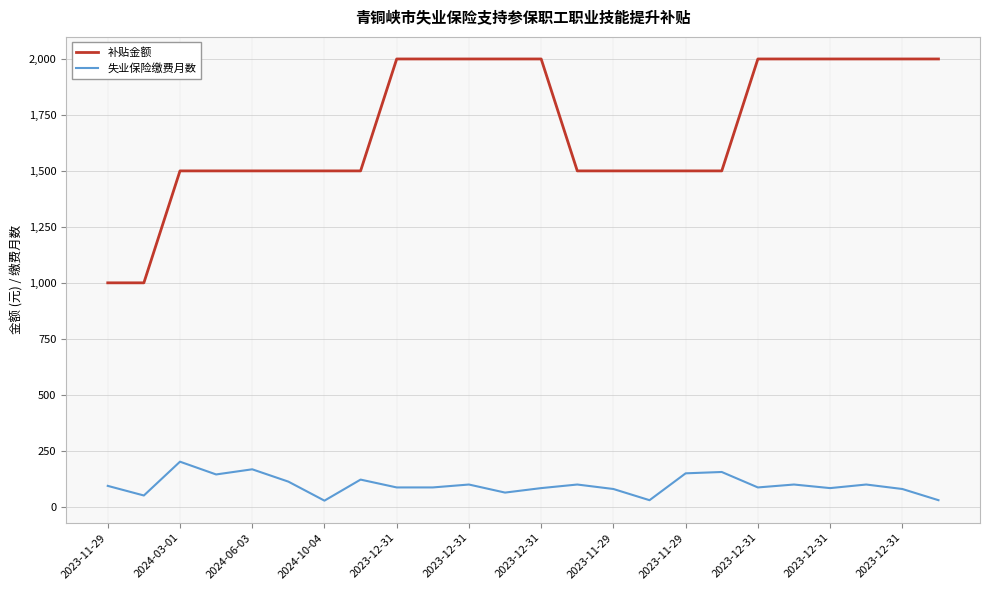

True or false: 失业保险缴费月数 and 补贴金额 cross at least once.

False